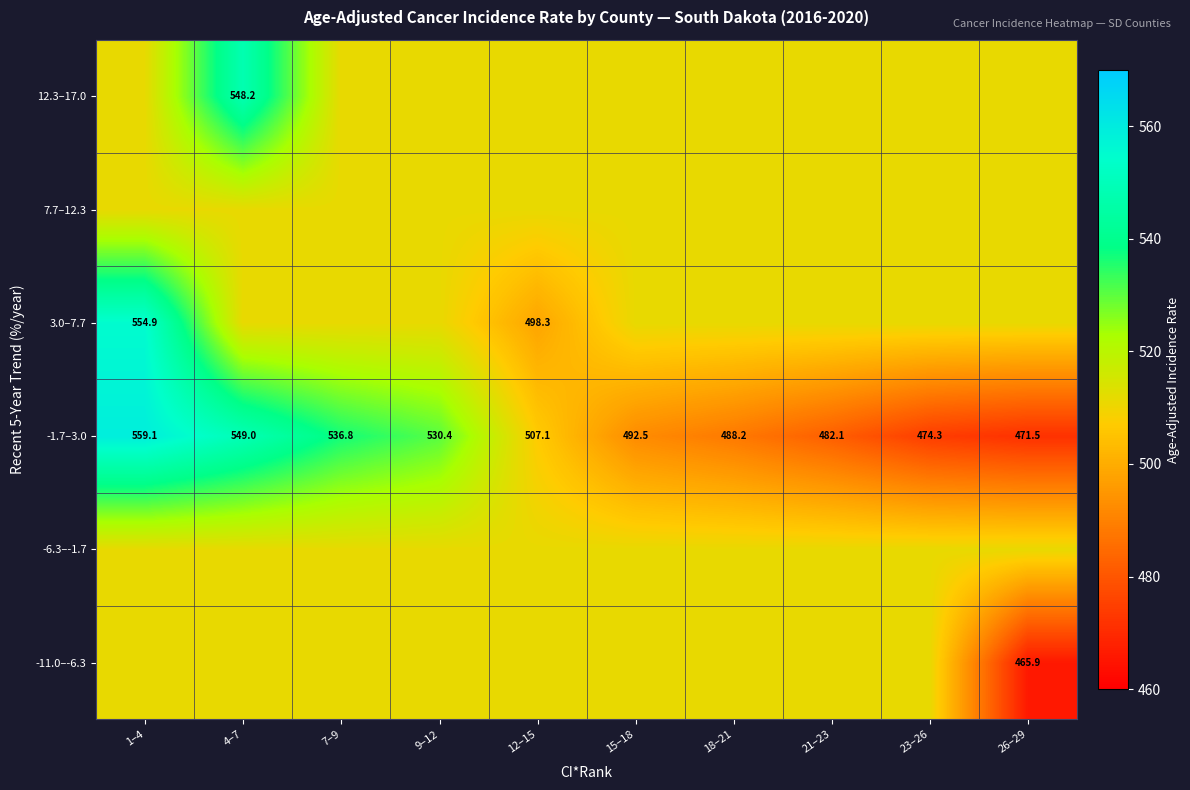

List the series in order of their peak value, lowest first.

-11.0–-6.3, -6.3–-1.7, 7.7–12.3, 12.3–17.0, 3.0–7.7, -1.7–3.0